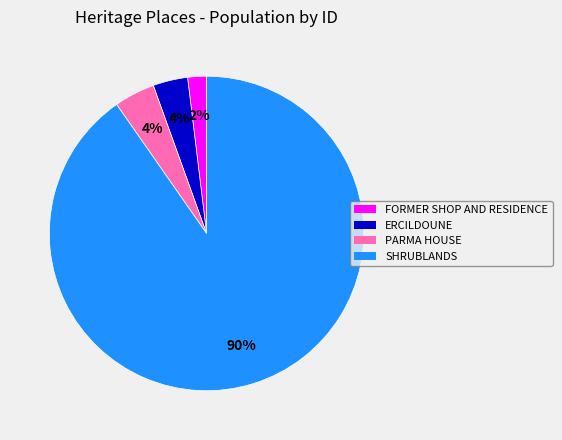

Do ERCILDOUNE and FORMER SHOP AND RESIDENCE together represent more than half of the pie?

No